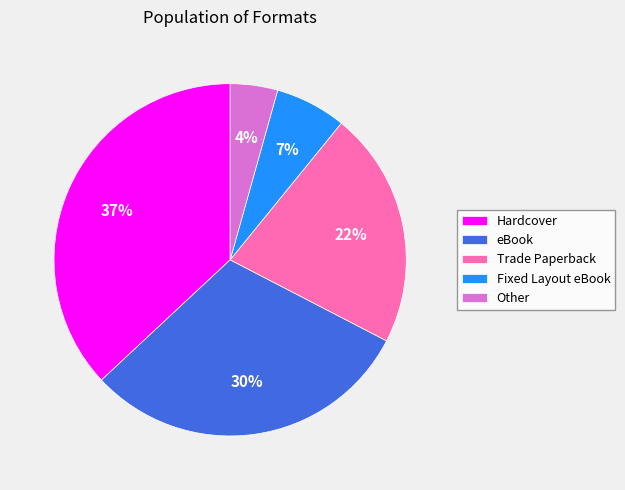

How many segments does this pie chart have?

5